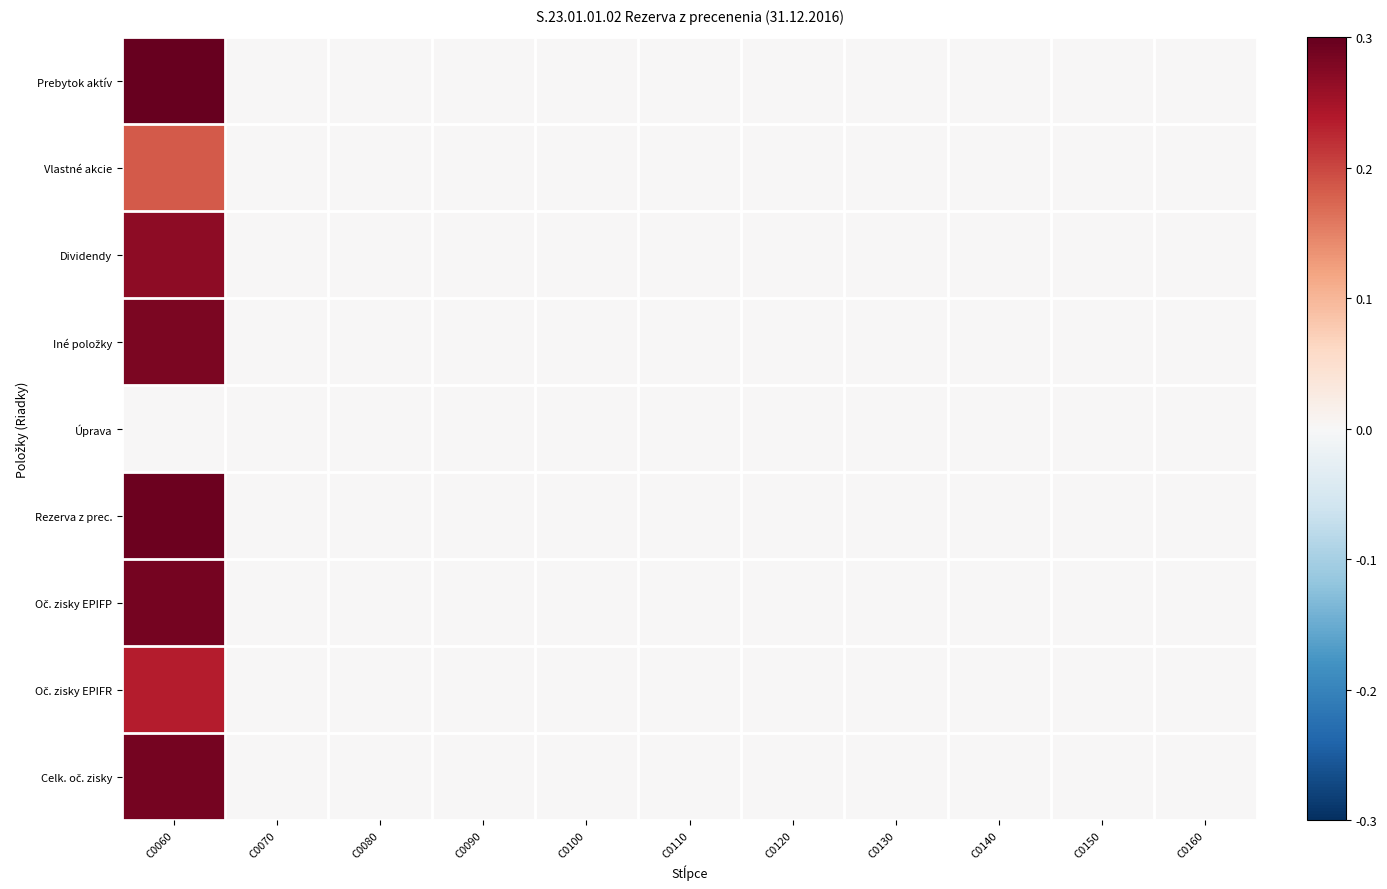

How many distinct data groups are displayed?

9